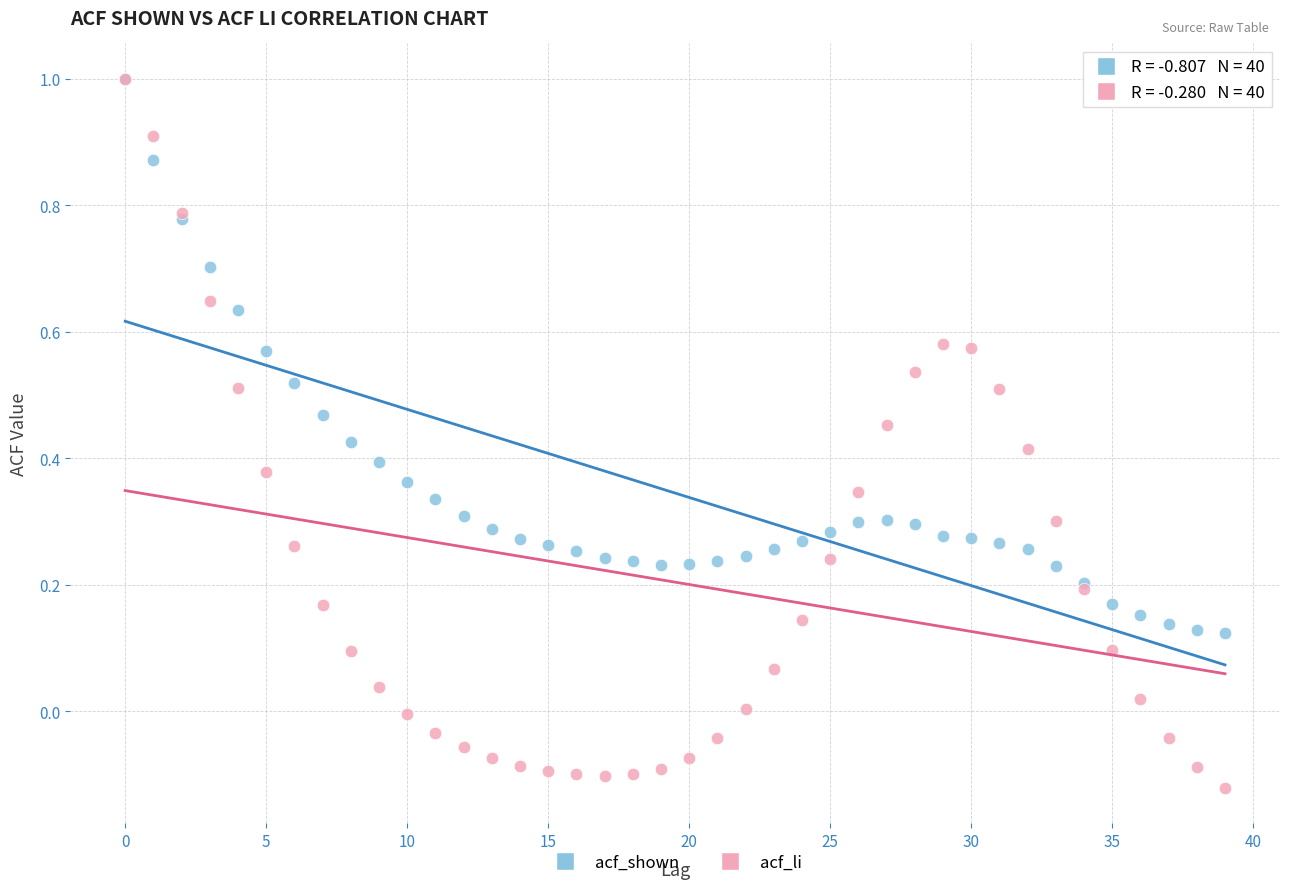

Which series has the widest spread of Y values?

acf_li